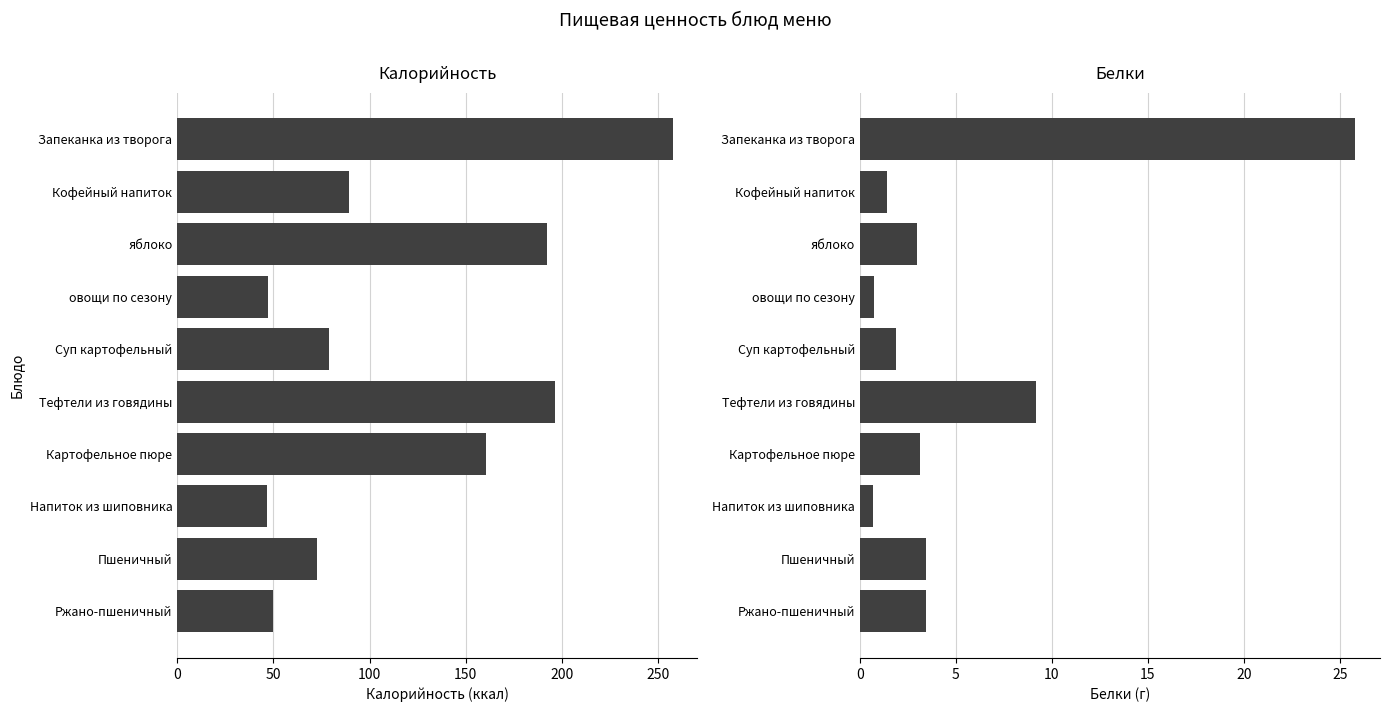

What are all the series names shown in the legend?

Калорийность, Белки